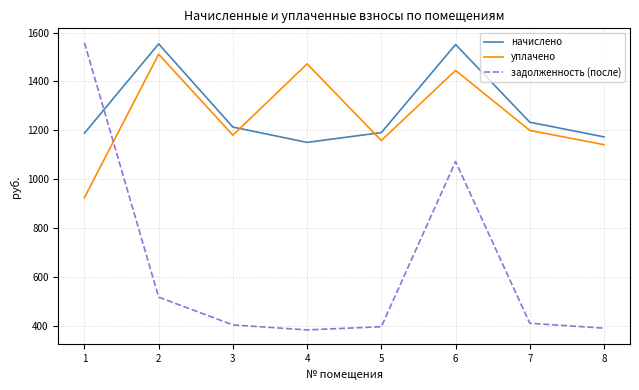

What is the minimum value for уплачено?

924.9